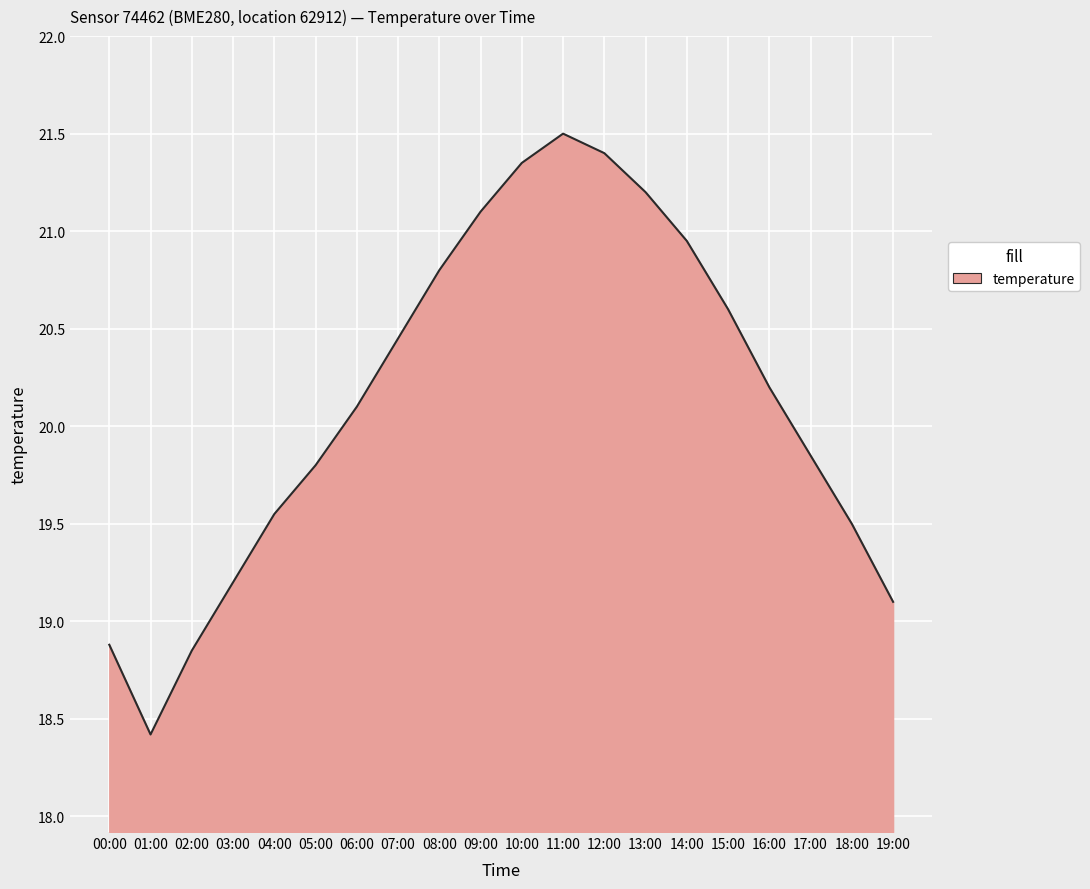

What position from the left is 18:00?

19